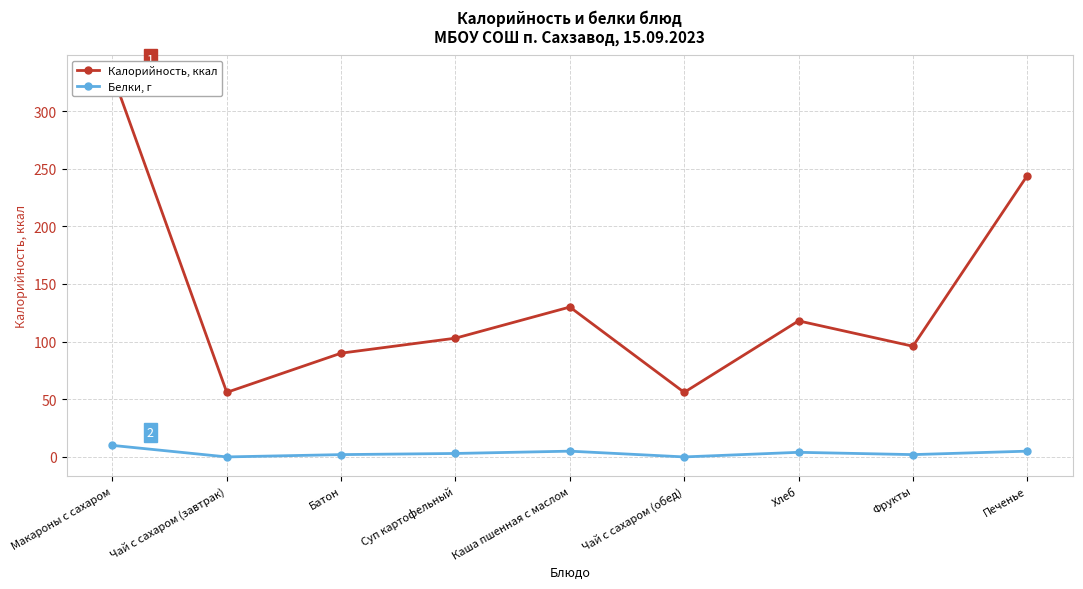

Reading left to right, what are all the values shown in this chart?

Калорийность, ккал: Макароны с сахаром=332	Чай с сахаром (завтрак)=56	Батон=90	Суп картофельный=103	Каша пшенная с маслом=130	Чай с сахаром (обед)=56	Хлеб=118	Фрукты=96	Печенье=244
Белки, г: Макароны с сахаром=10	Чай с сахаром (завтрак)=0	Батон=2	Суп картофельный=3	Каша пшенная с маслом=5	Чай с сахаром (обед)=0	Хлеб=4	Фрукты=2	Печенье=5